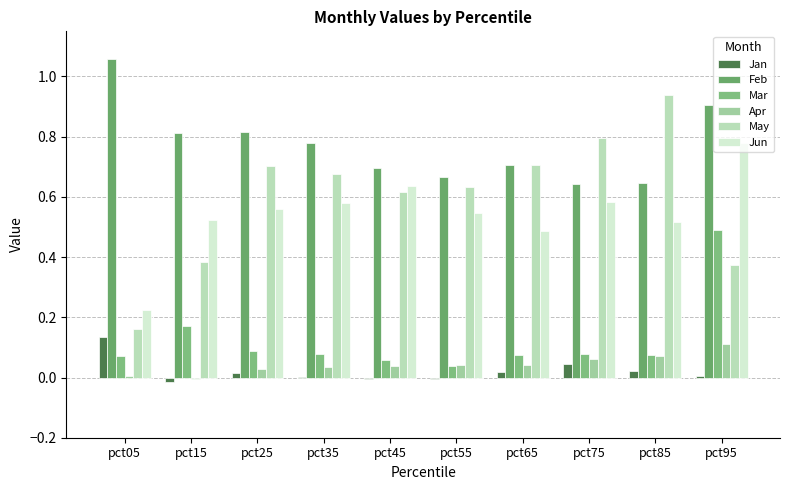

Which category has the lowest value in the May series?

pct05